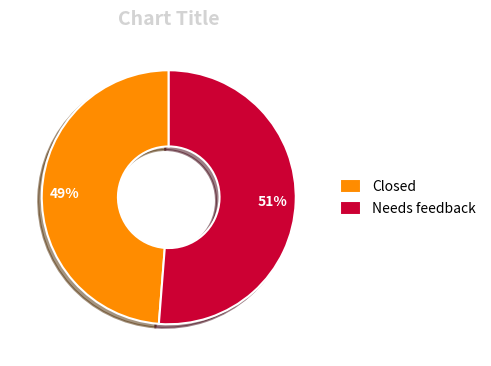

Which has a higher value, Needs feedback or Closed?

Needs feedback